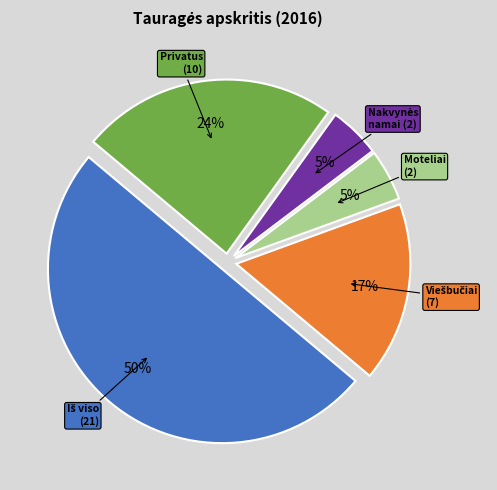

To the nearest percent, what is the difference between the largest and smallest slice percentages?

45%